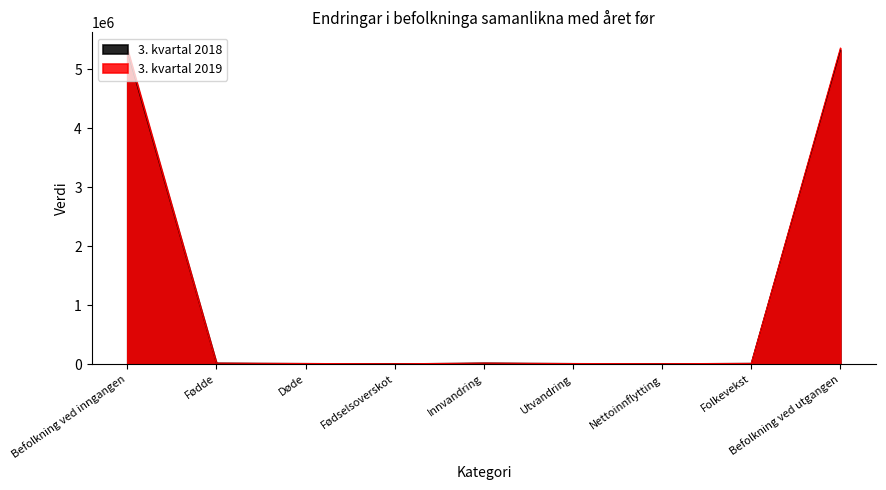

What is the difference between the highest and lowest values at Befolkning ved utgangen?

32856